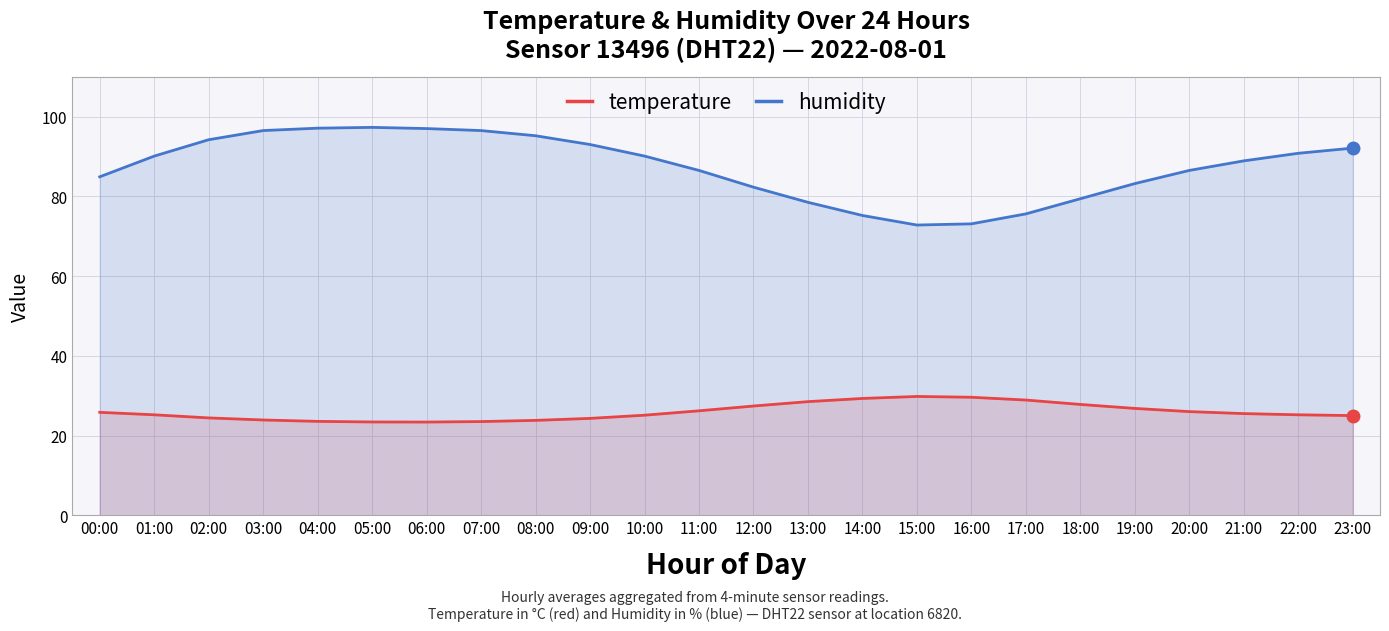

Reading right to left, transcribe all the data shown in this chart.

temperature: 23:00=25.0	22:00=25.2	21:00=25.5	20:00=26.0	19:00=26.8	18:00=27.8	17:00=28.9	16:00=29.6	15:00=29.8	14:00=29.3	13:00=28.5	12:00=27.4	11:00=26.2	10:00=25.1	09:00=24.3	08:00=23.8	07:00=23.5	06:00=23.4	05:00=23.4	04:00=23.6	03:00=23.9	02:00=24.4	01:00=25.2	00:00=25.8
humidity: 23:00=92.1	22:00=90.8	21:00=88.9	20:00=86.5	19:00=83.2	18:00=79.4	17:00=75.6	16:00=73.1	15:00=72.8	14:00=75.2	13:00=78.5	12:00=82.3	11:00=86.5	10:00=90.1	09:00=93.0	08:00=95.2	07:00=96.5	06:00=97.0	05:00=97.3	04:00=97.1	03:00=96.5	02:00=94.2	01:00=90.1	00:00=84.9